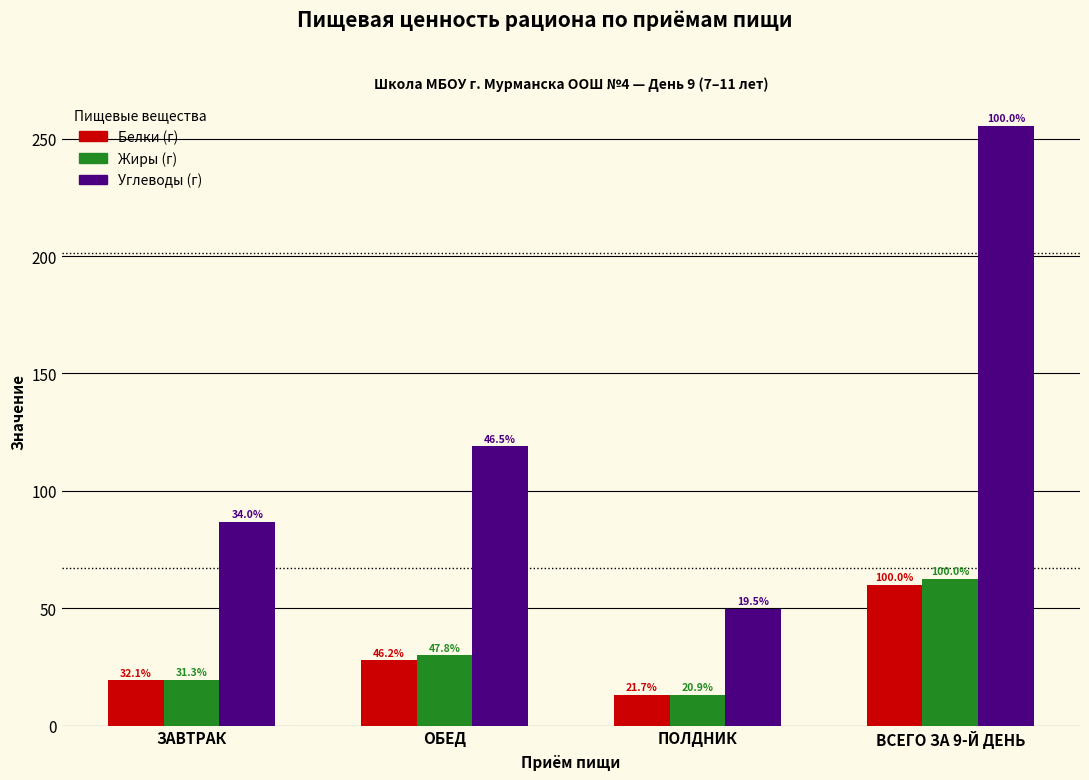

Does the chart contain stacked bars?

No